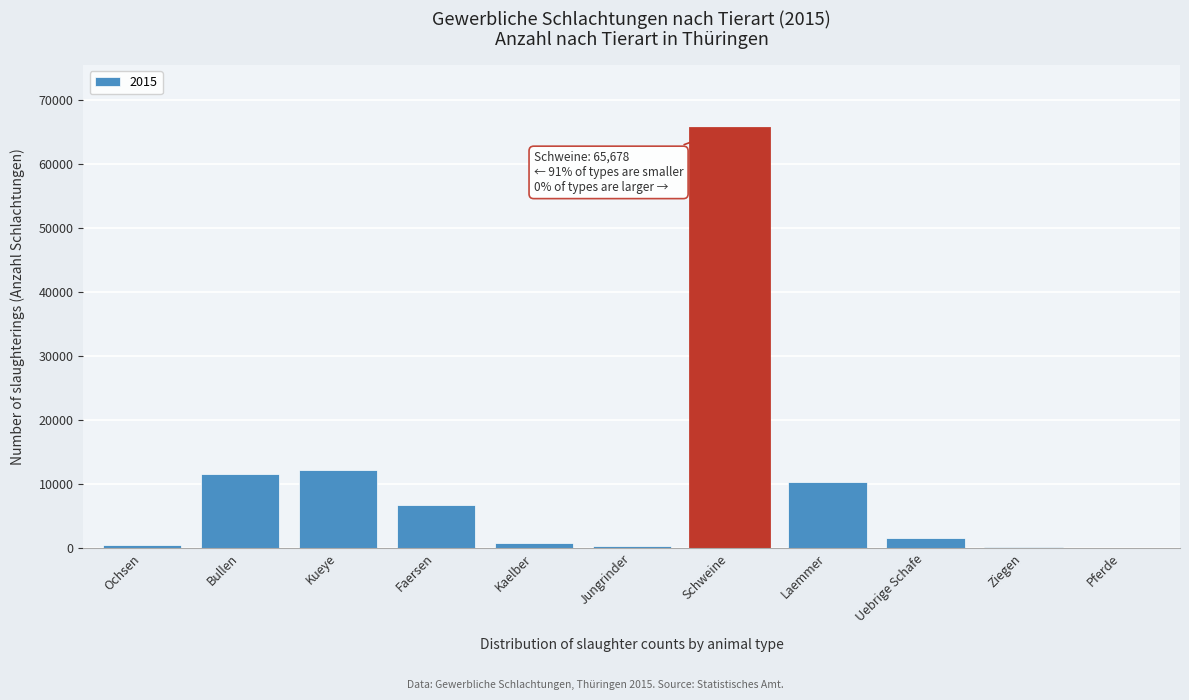

What is the sum of the values at Bullen and Kueye?

23813